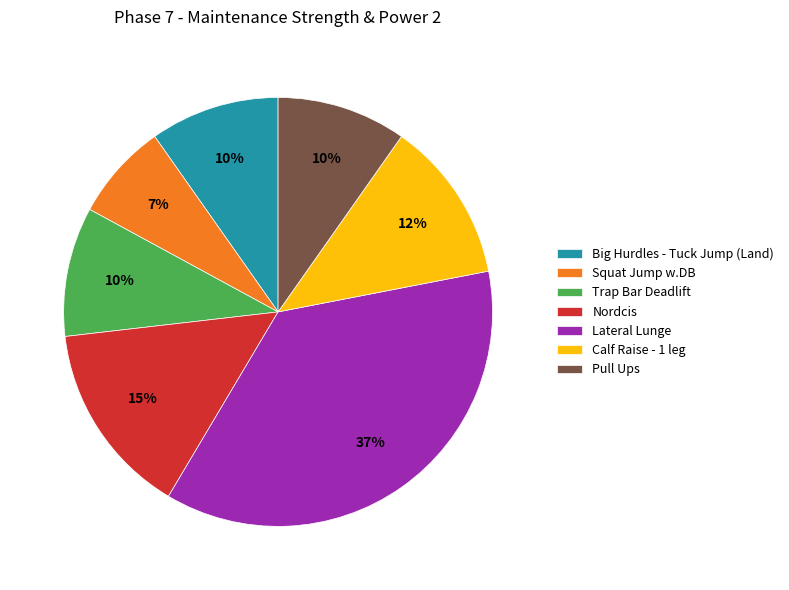

Count the number of slices in the pie.

7